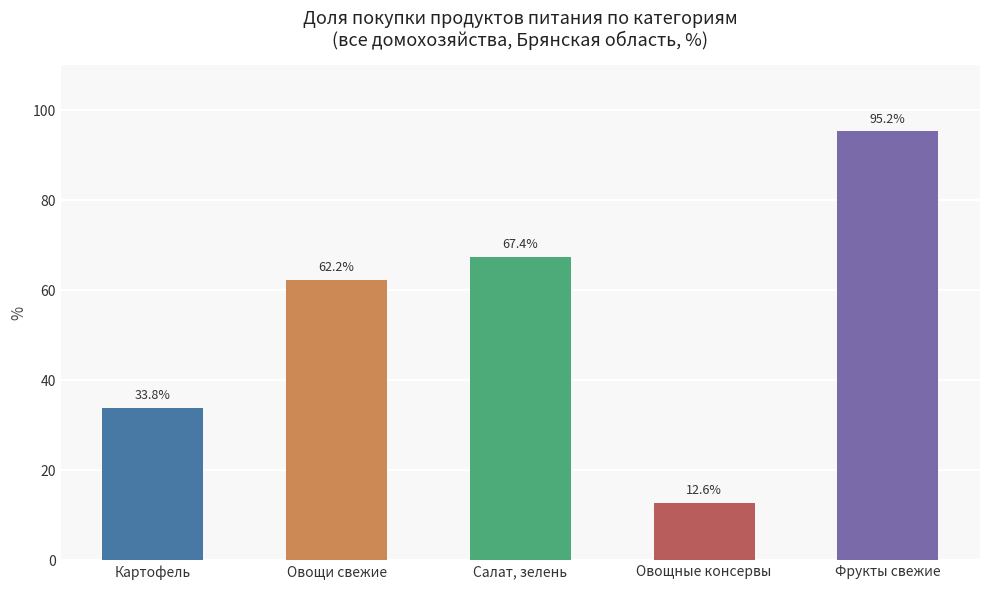

What is the label of the 2nd bar from the left?

Овощи свежие